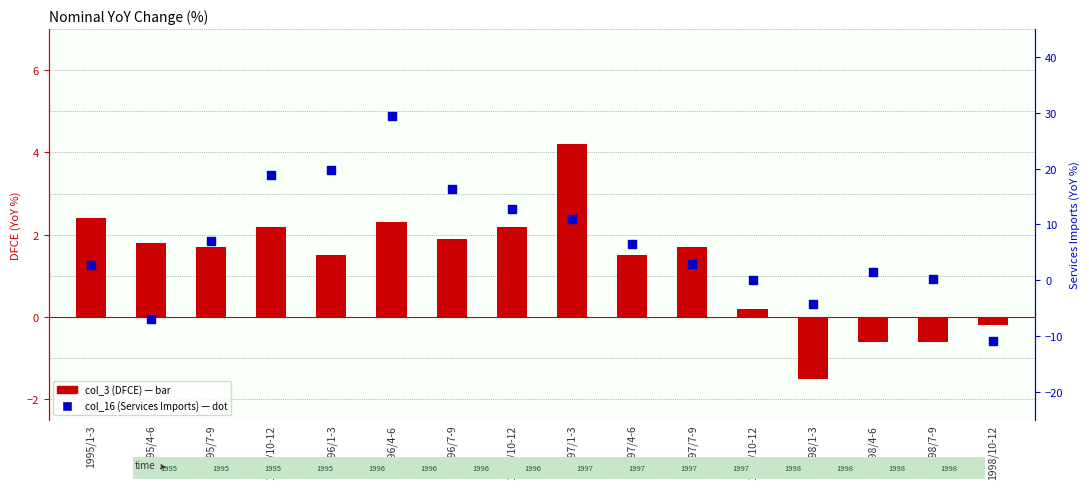

Which series reaches the maximum Y coordinate?

col_16 (Services Imports)